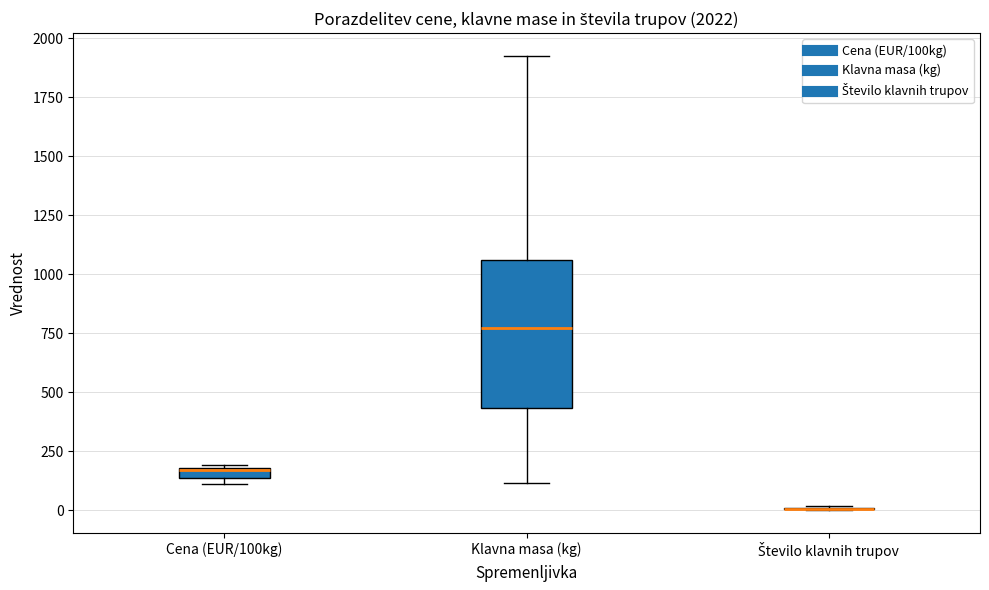

Comparing the boxes themselves (not the whiskers), which one is the tallest?

Klavna masa (kg)